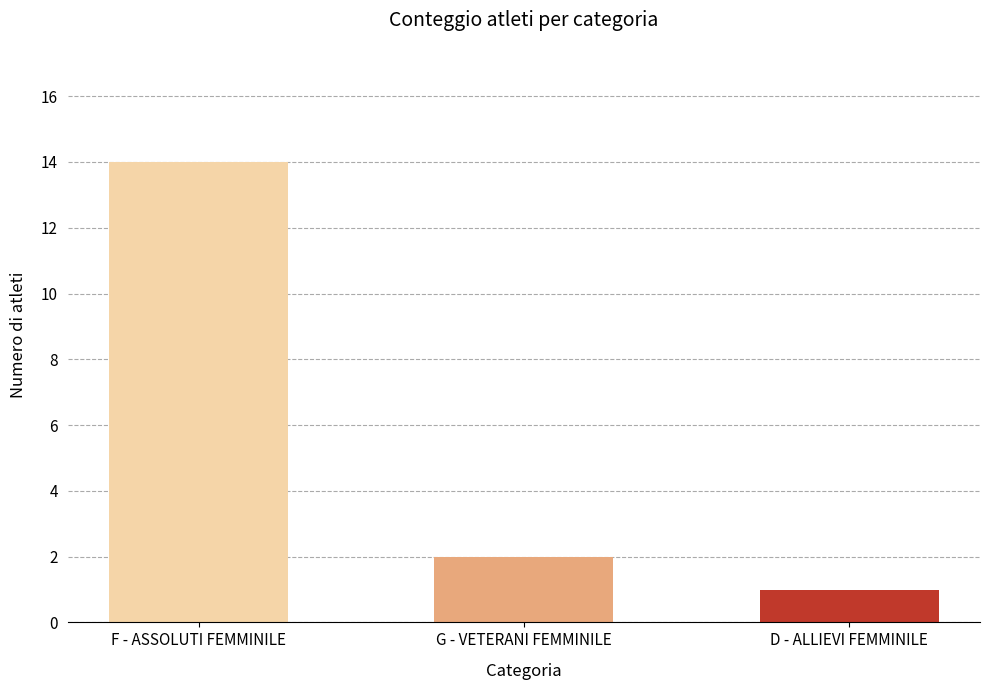

How many bars are there in total?

3